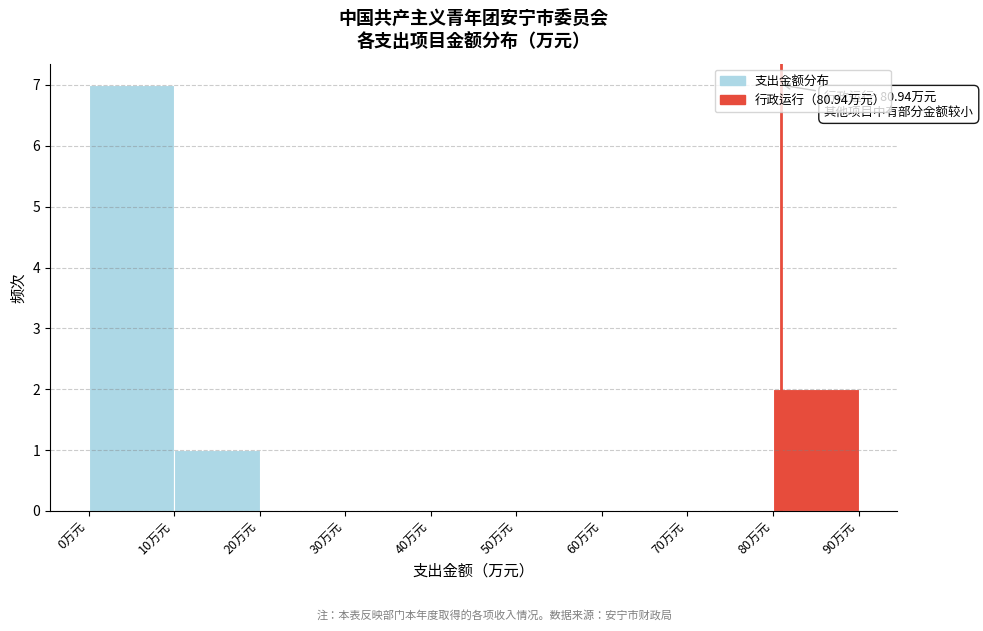

Over which range of the x-axis is the bar tallest?

0 to 10